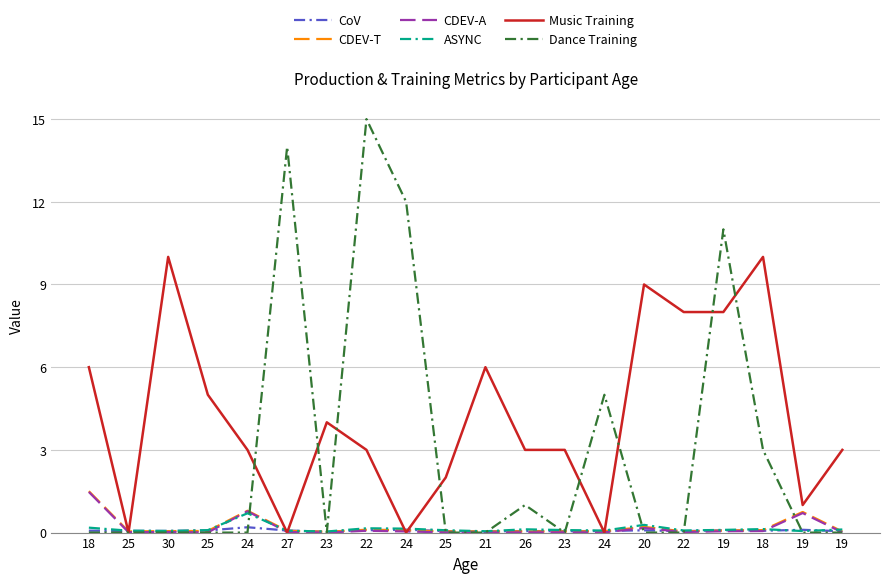

Is this an area chart (filled region under the line)?

No